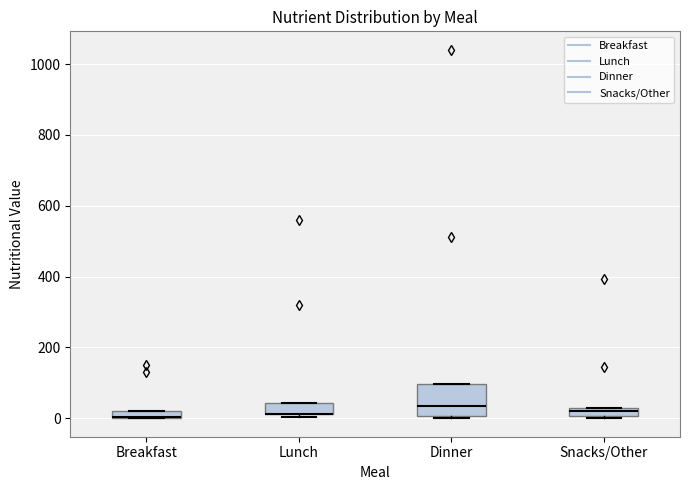

Where is the upper edge of the box for Snacks/Other on the y-axis? The values are not printed on the chart, so give them approximately, as read against the axis.

20